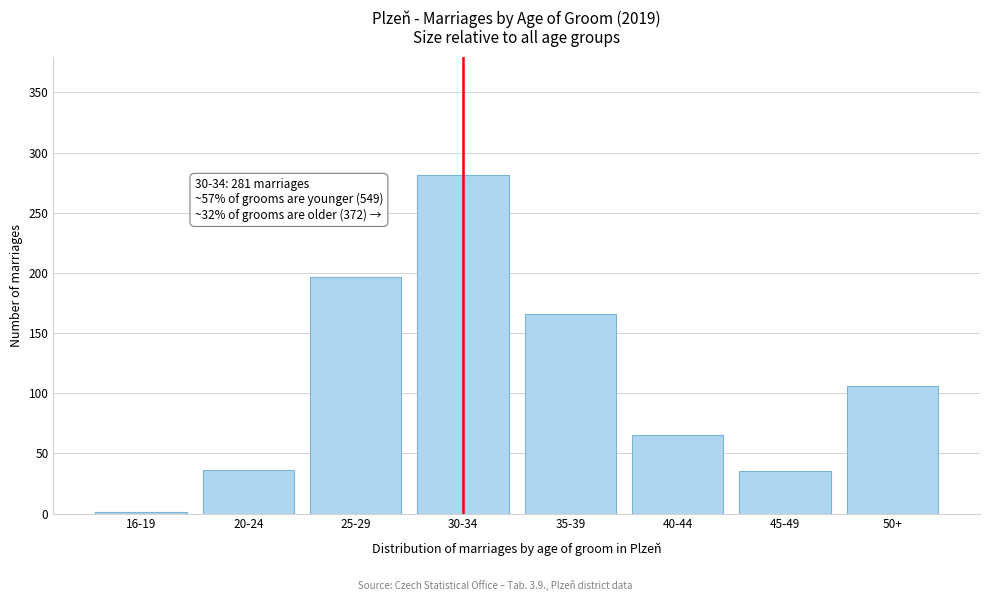

At which label is the value closest to 141?

35-39